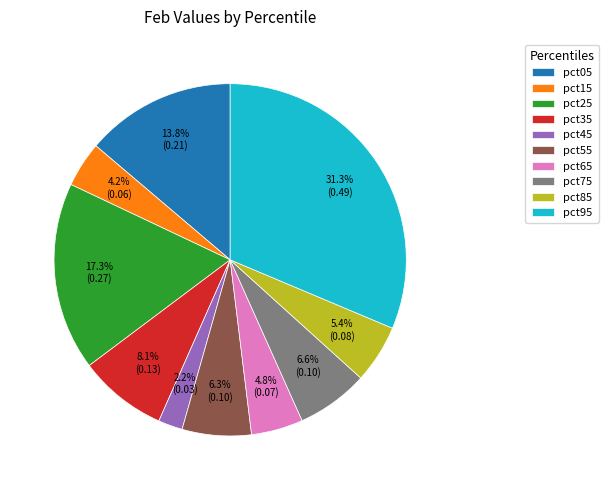

To the nearest percent, what is the average slice percentage?

10%